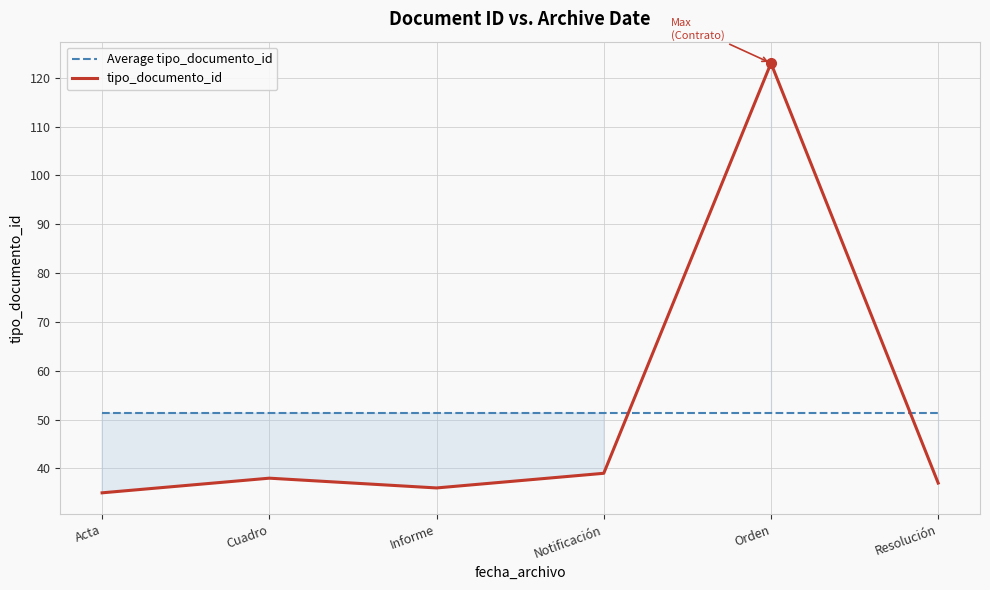

What is the average value of the tipo_documento_id series?

51.3